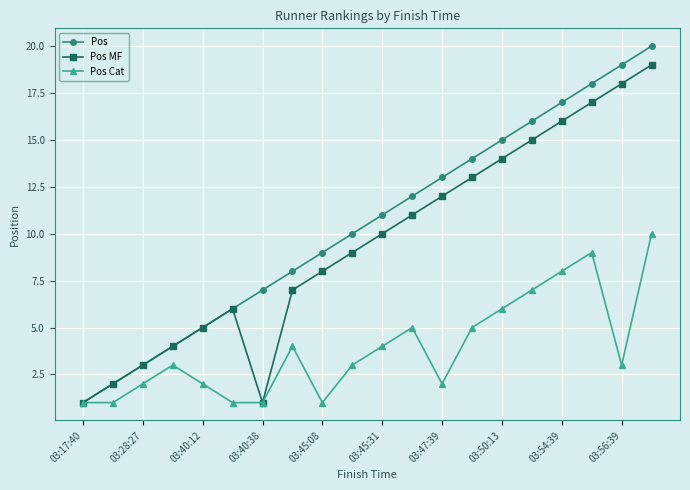

Which series has the largest total across all categories?

Pos